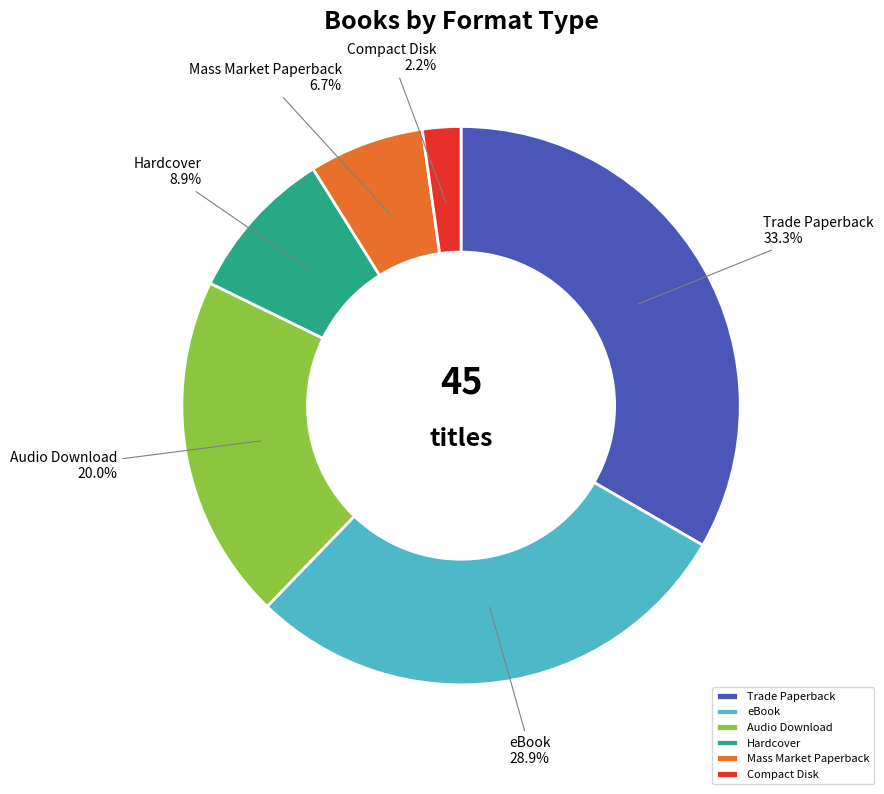

To the nearest percent, what percentage of the pie is Trade Paperback?

33%